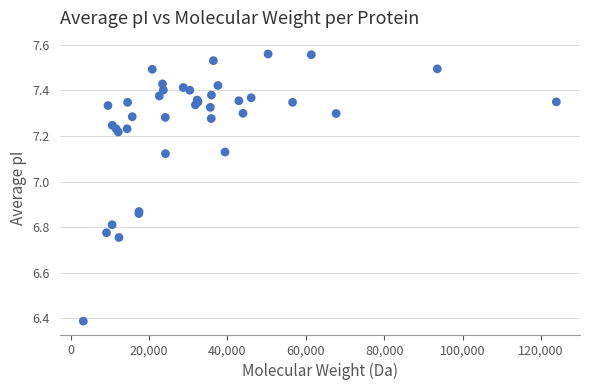

What Y value in the scatter plot is closest to 6?

6.4